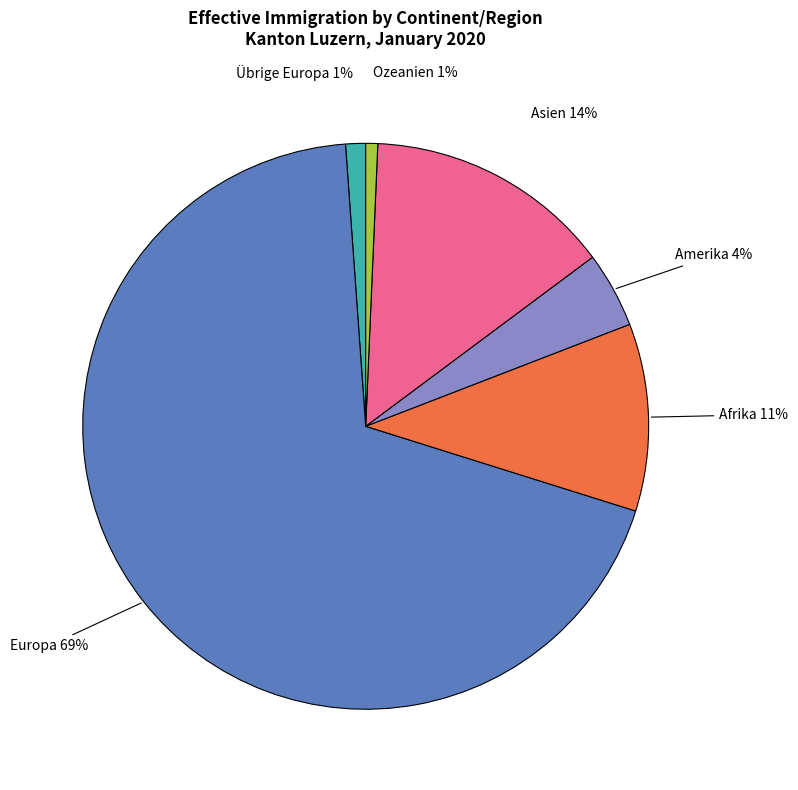

To the nearest percent, what is the difference between the largest and smallest slice percentages?

68%